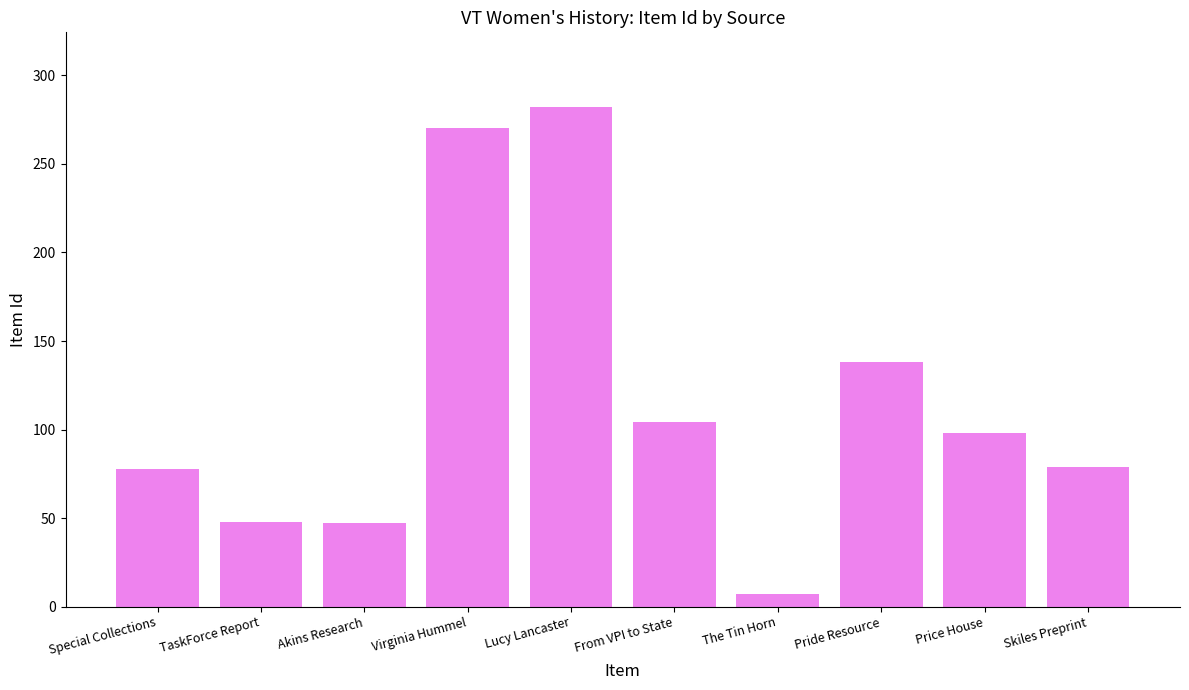

True or false: the data shows 138 at Pride Resource.

True